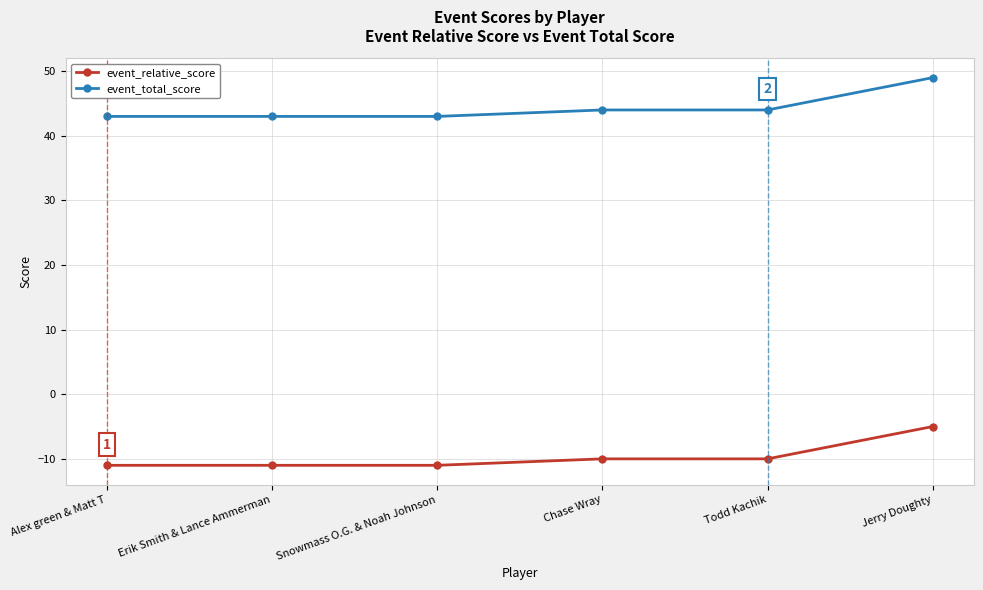

Count the number of data series in this chart.

2